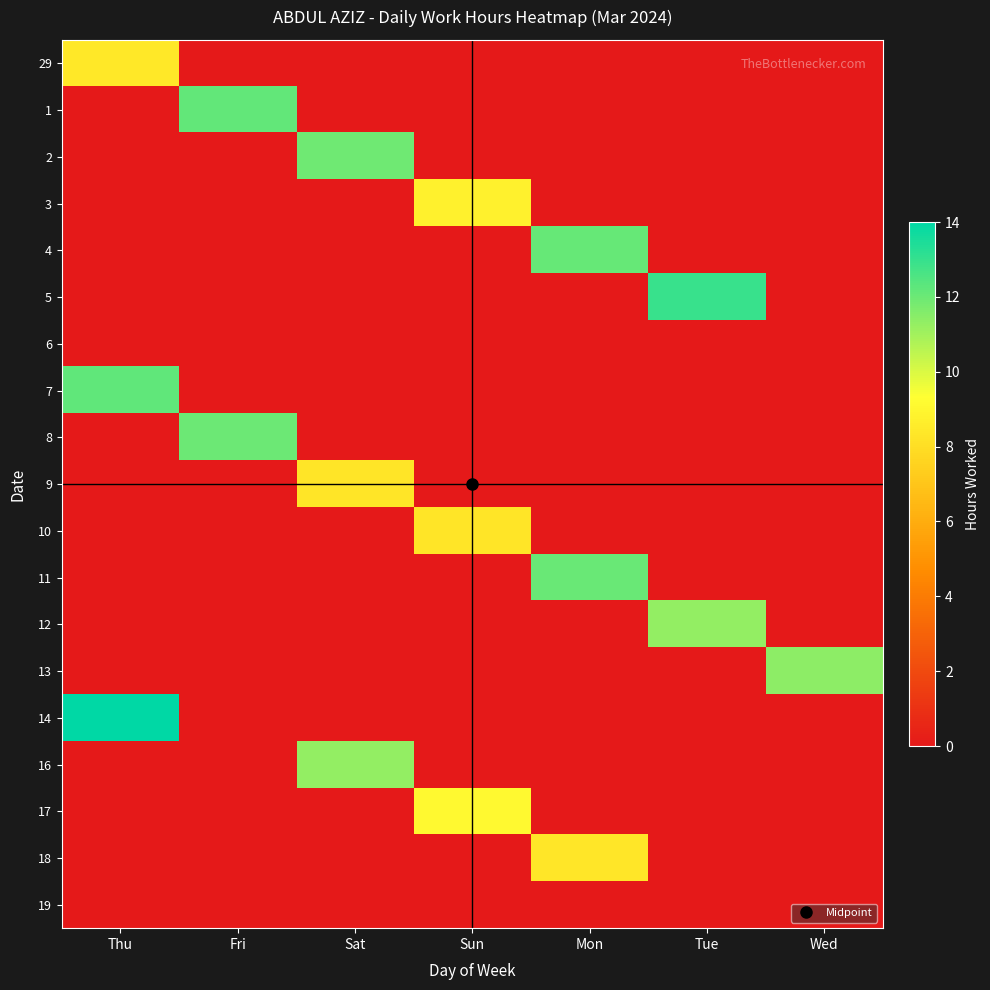

Which series has the largest total across all categories?

14